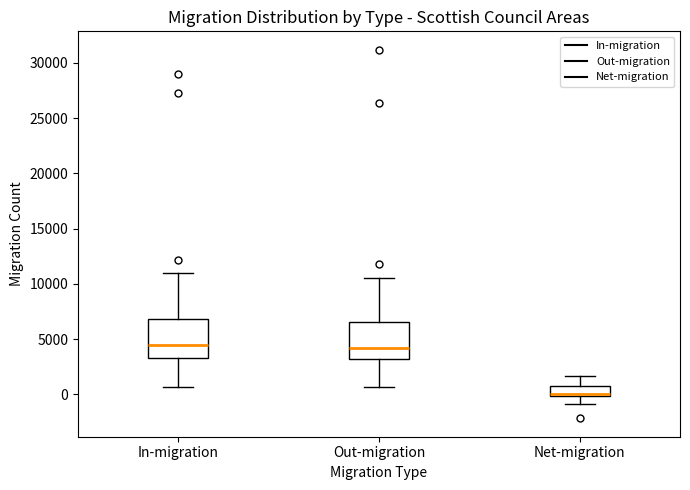

Where does the lower whisker of the box for In-migration end on the y-axis? The values are not printed on the chart, so give them approximately, as read against the axis.

500